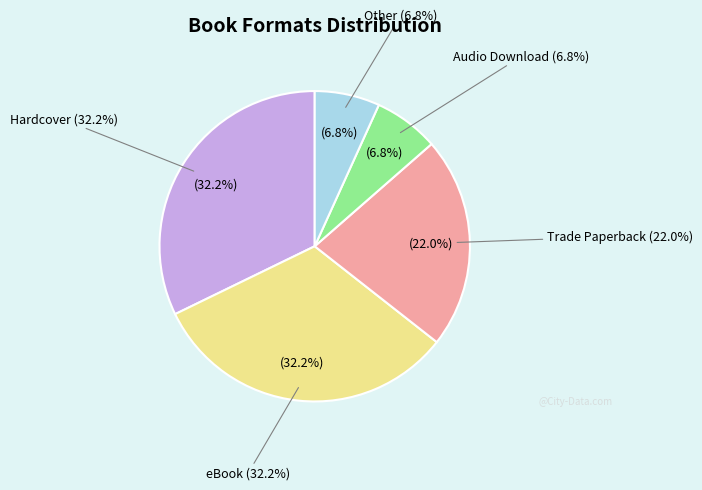

To the nearest percent, what percentage of the pie is Trade Paperback?

22%